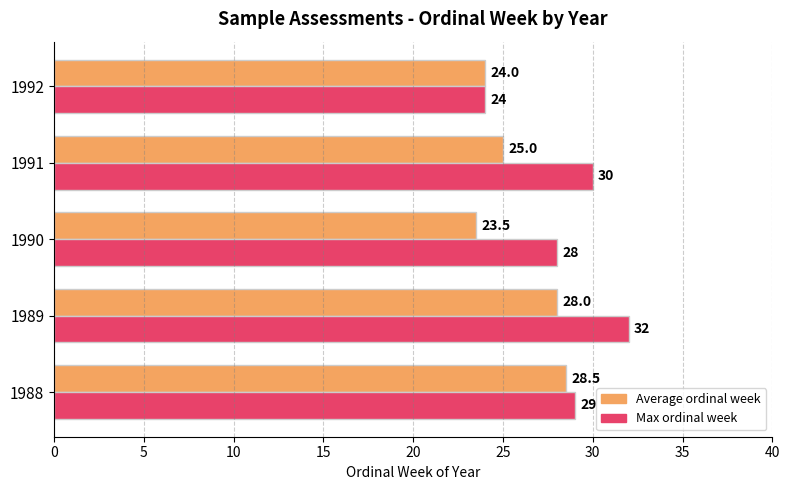

At how many categories does at least one series exceed 27?

4